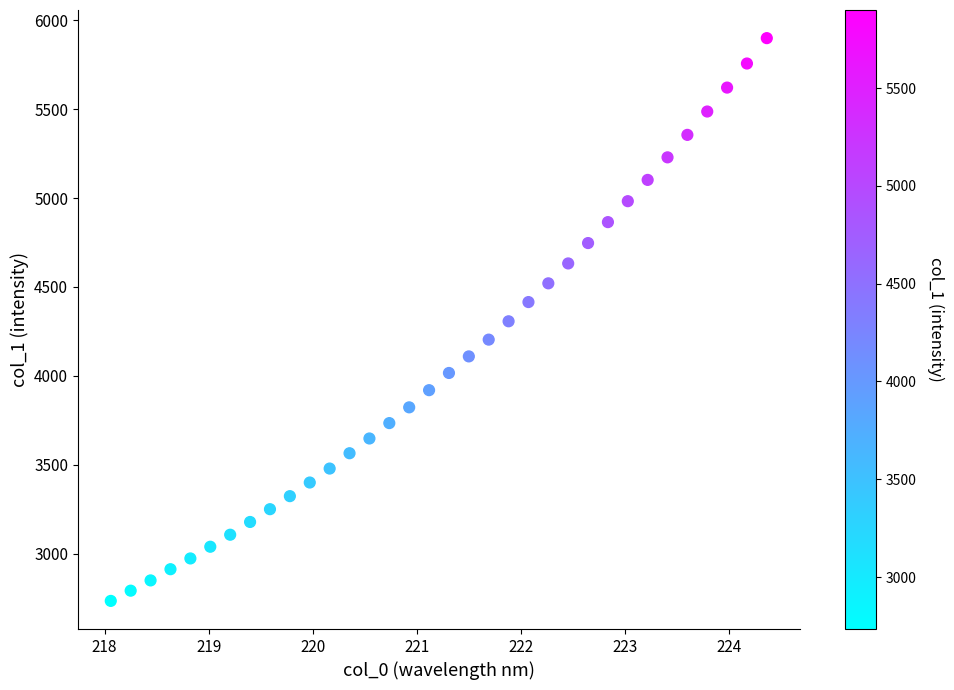

What is the range of X values (max minus min)?

6.3